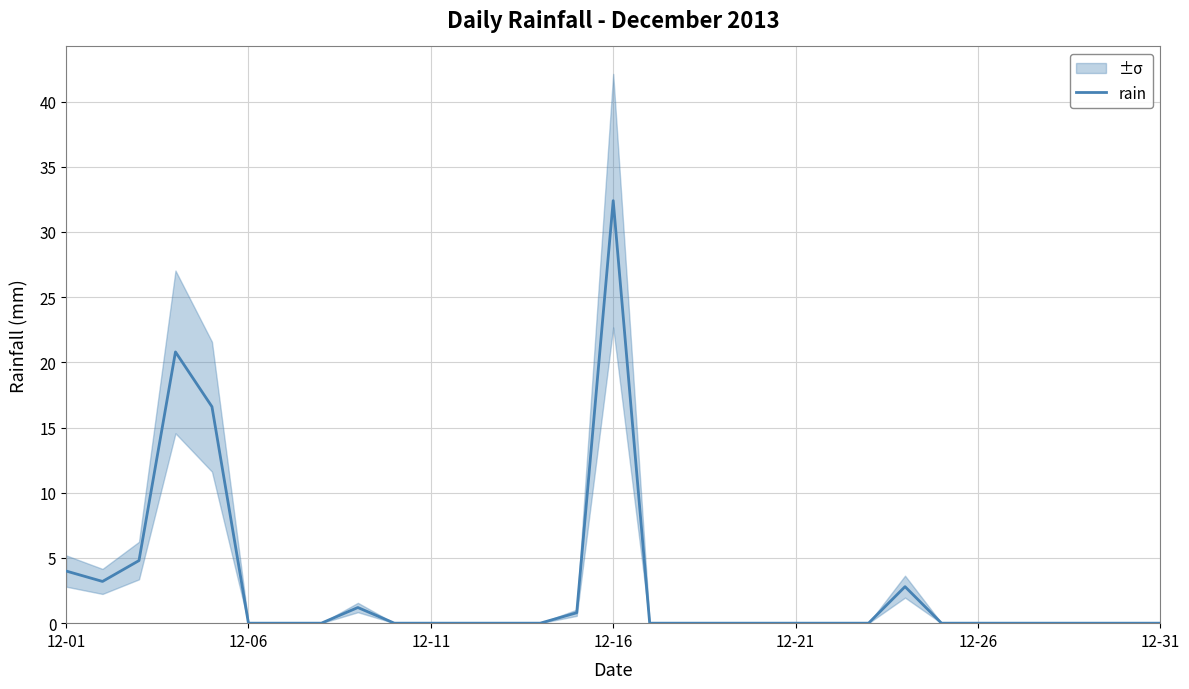

What is the highest value of the rain series?

32.4